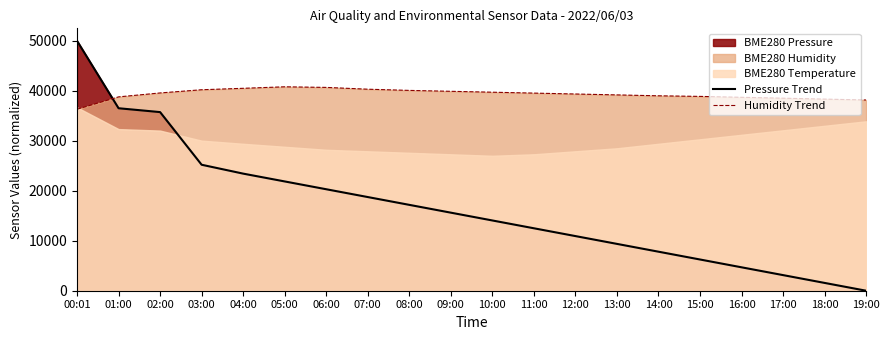

At 13:00, list the series in order from largest to smallest.

Humidity Trend, Pressure Trend